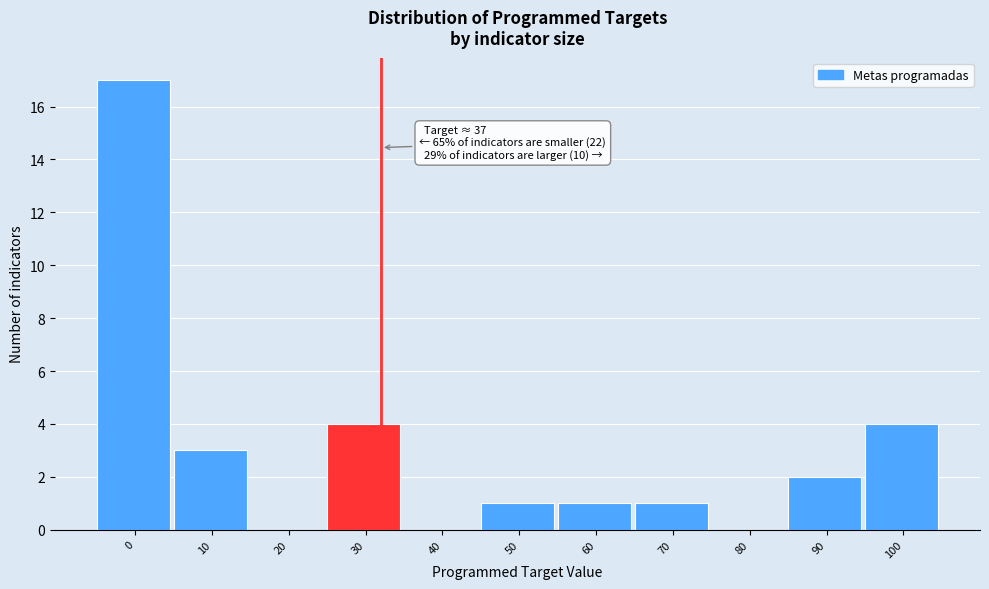

Reading left to right, extract all data points from this chart.

0=17	10=3	20=0	30=4	40=0	50=1	60=1	70=1	80=0	90=2	100=4